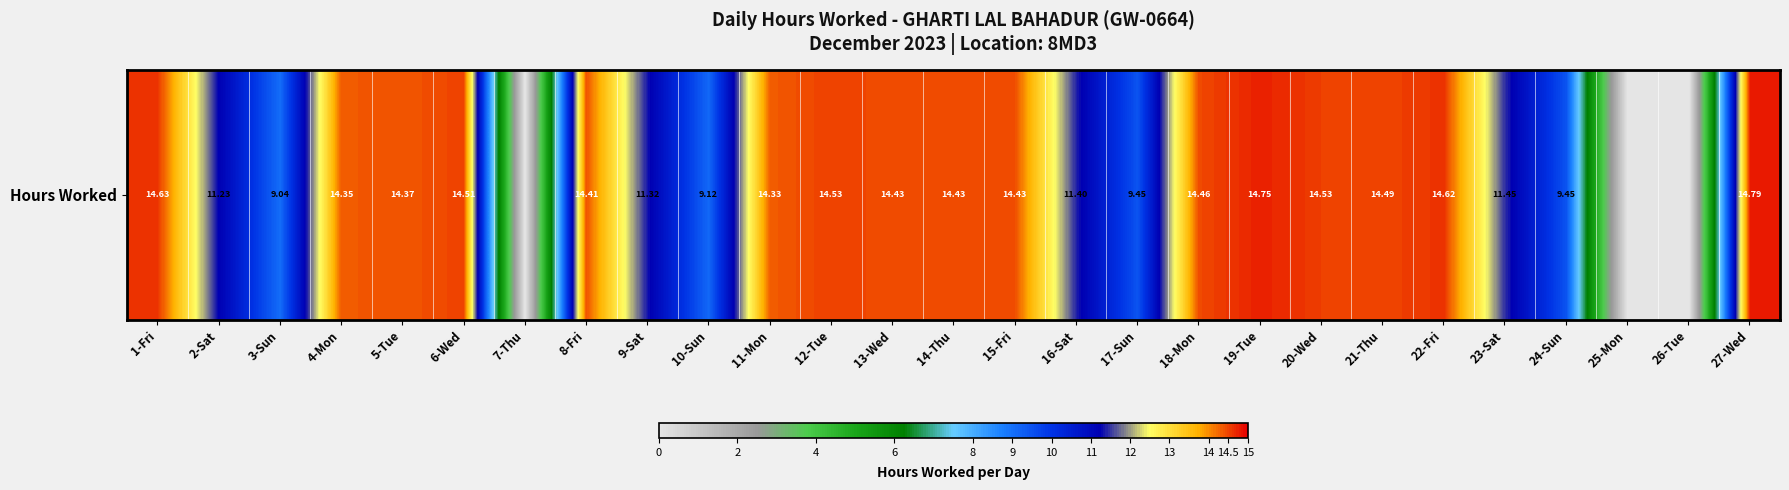

What is the difference between the second highest and second lowest values?

14.8